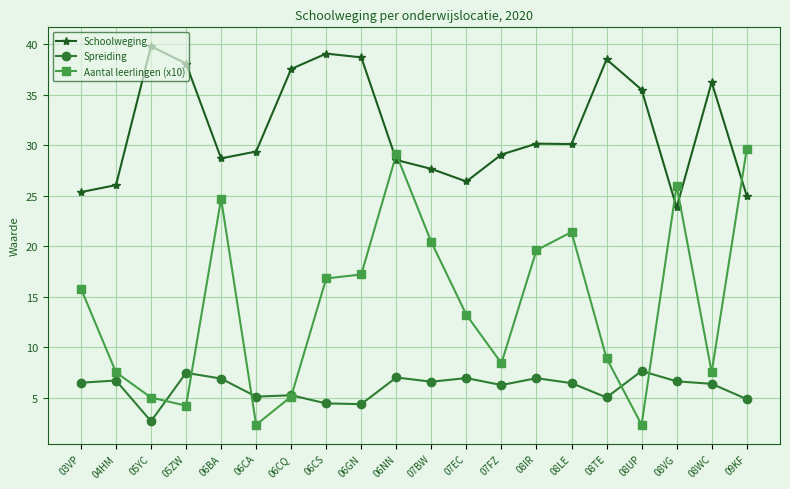

What is the label of the 4th point from the right?

08UP